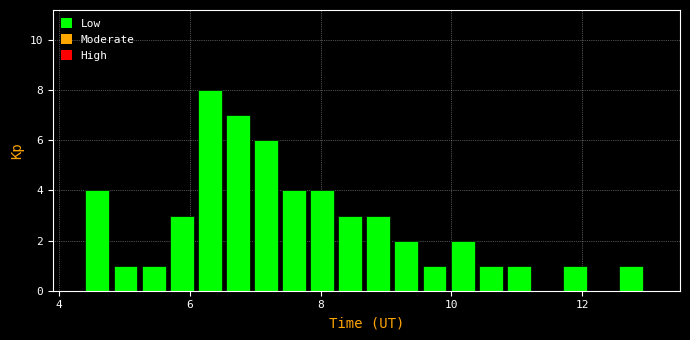

Around what value on the x-axis is the tallest bar? Give the approximate position of its centre, as read against the axis.

6.4